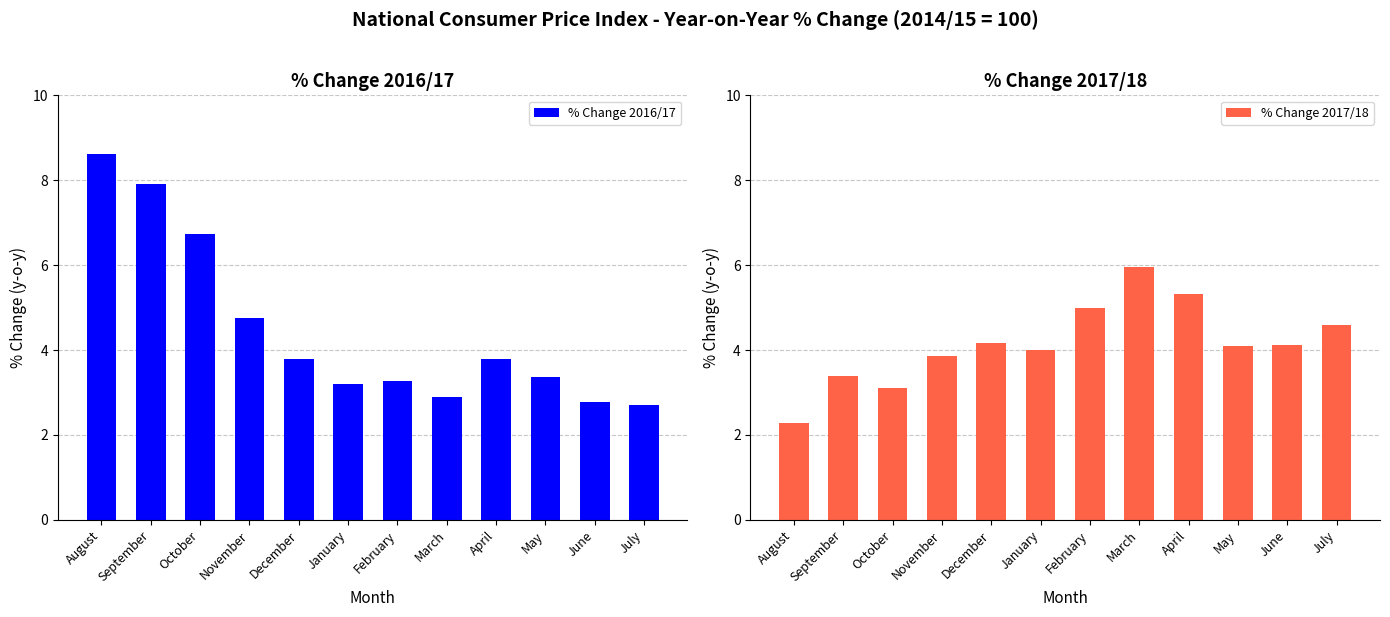

What position from the left is July?

12